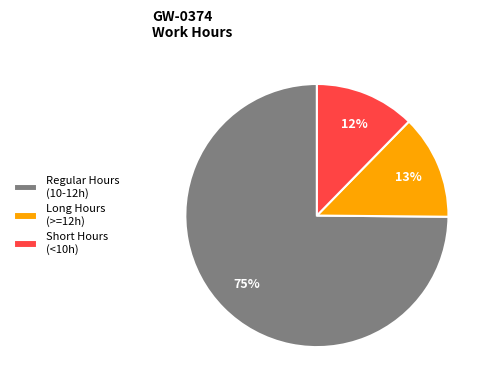

To the nearest percent, what is the difference between the largest and smallest slice percentages?

63%